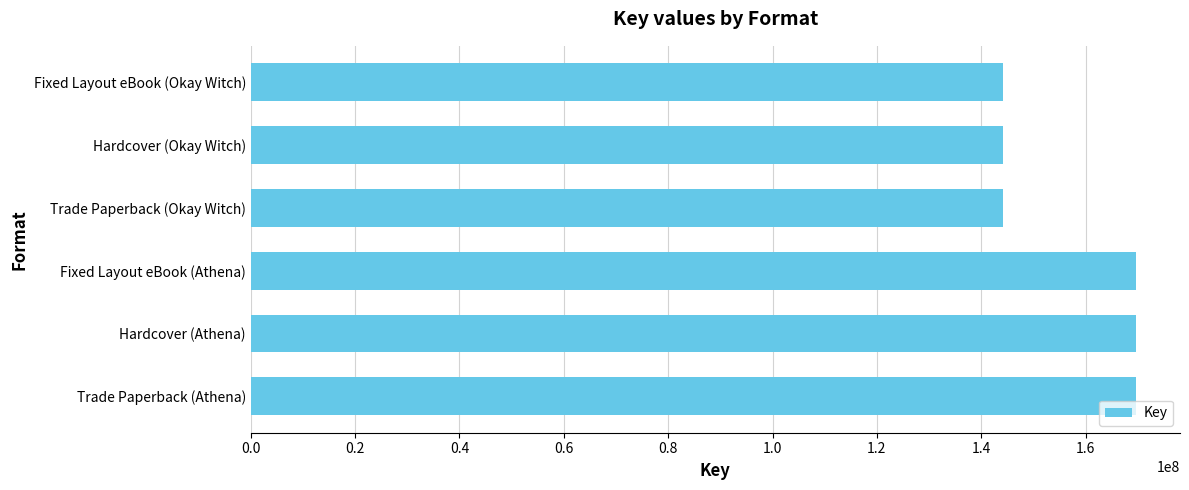

Read the value at Hardcover (Okay Witch).

144163387